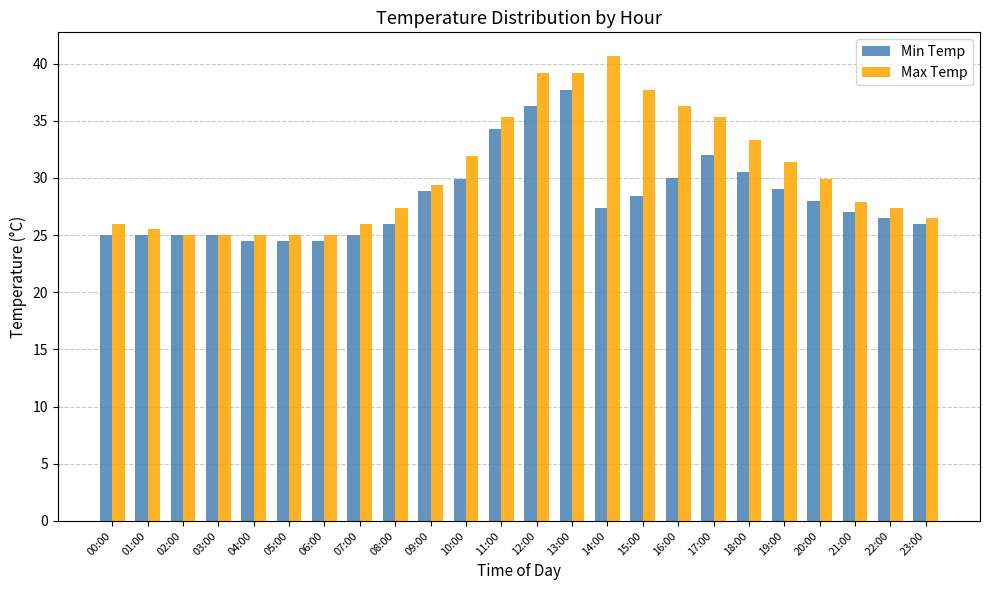

What position from the right is 21:00?

3